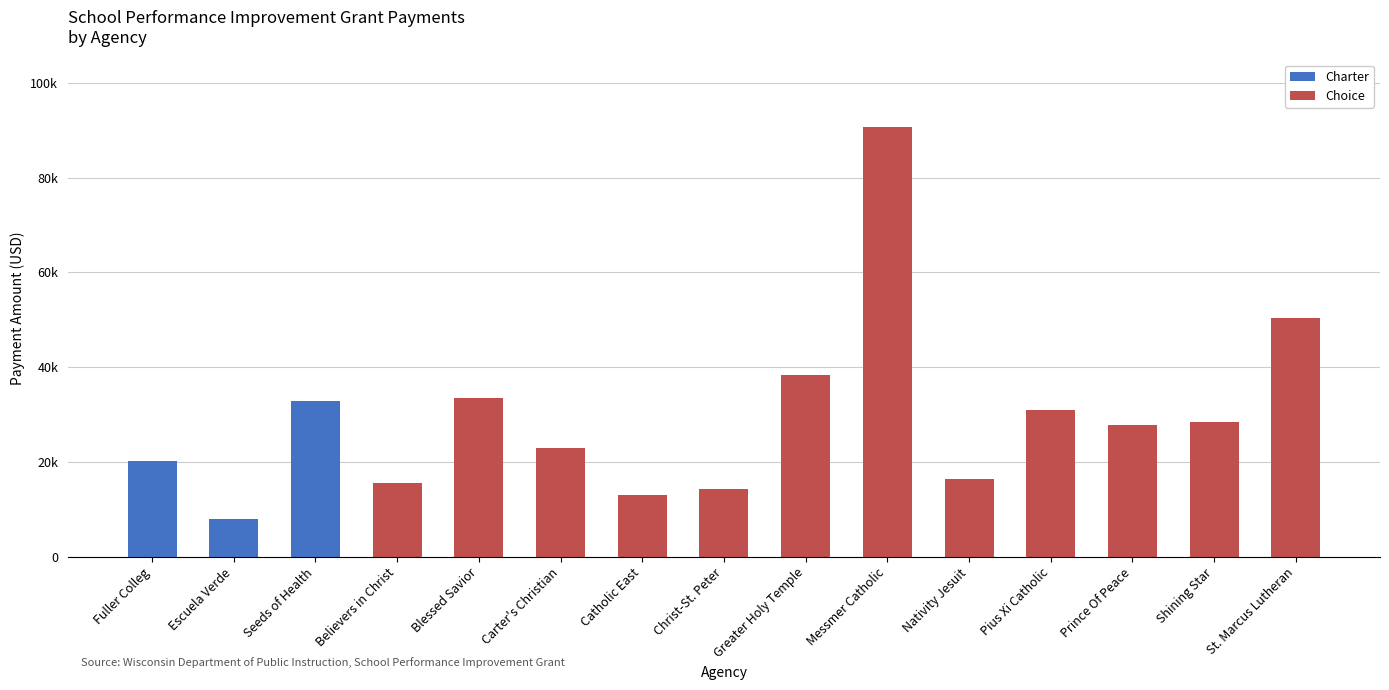

Does the chart contain stacked bars?

Yes